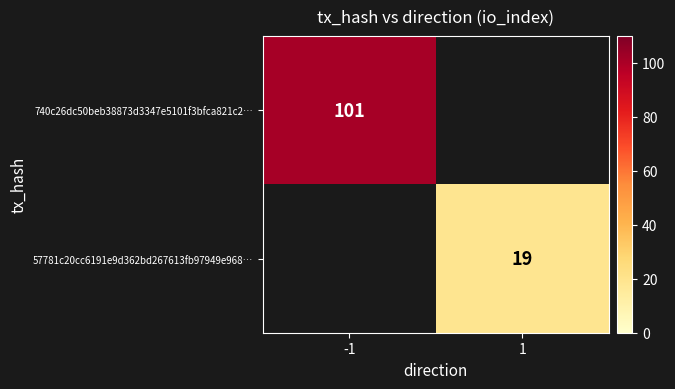

The 57781c20cc6191e9d362bd267613fb97949e968… series shows 7 at 1. True or false?

False